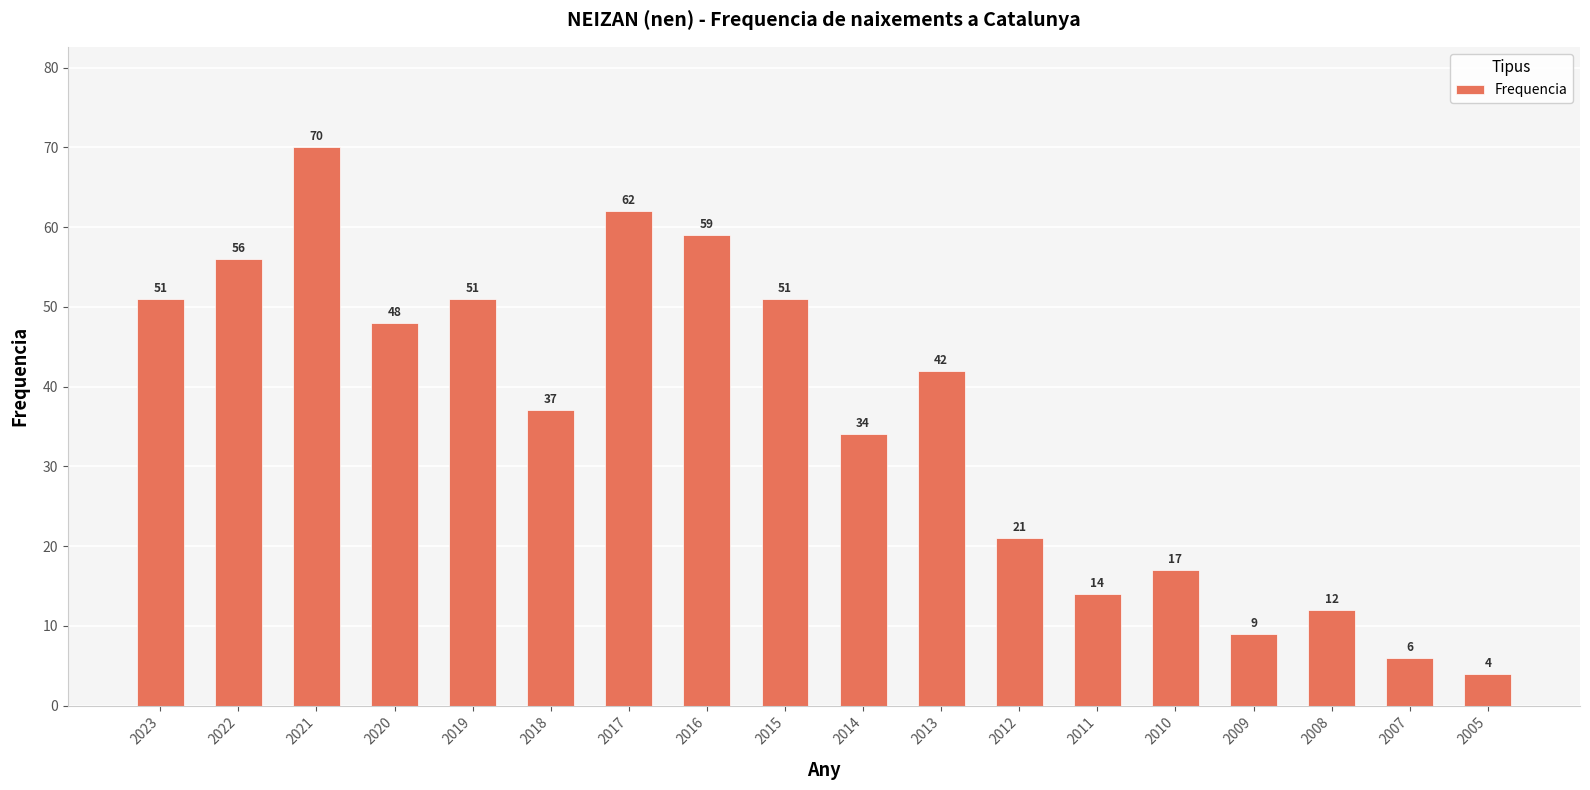

What is the change in value from 2019 to 2007?

-45